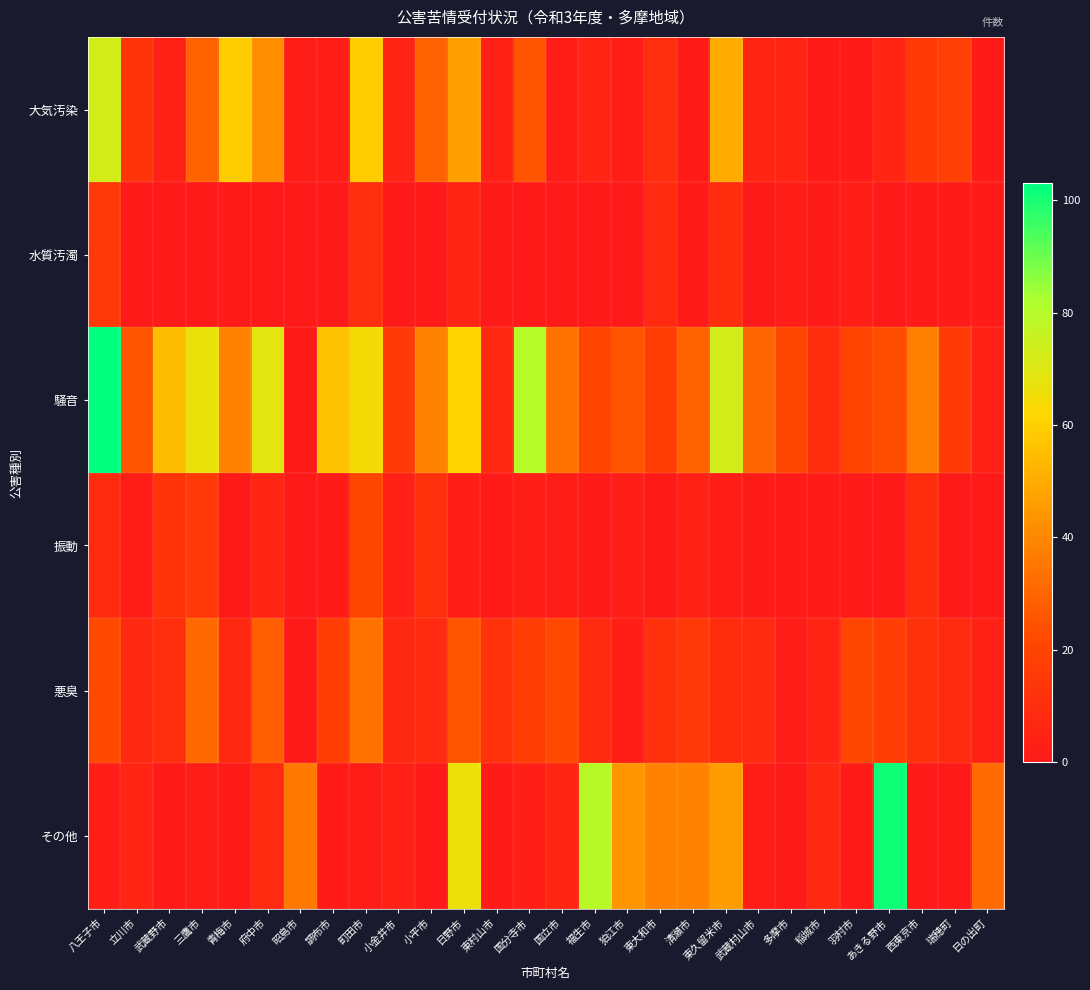

At which category is the sum across all series the highest?

八王子市